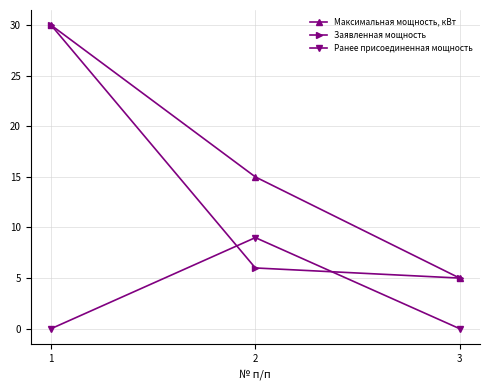

Is it true that Ранее присоединенная мощность equals 4 at 2?

False